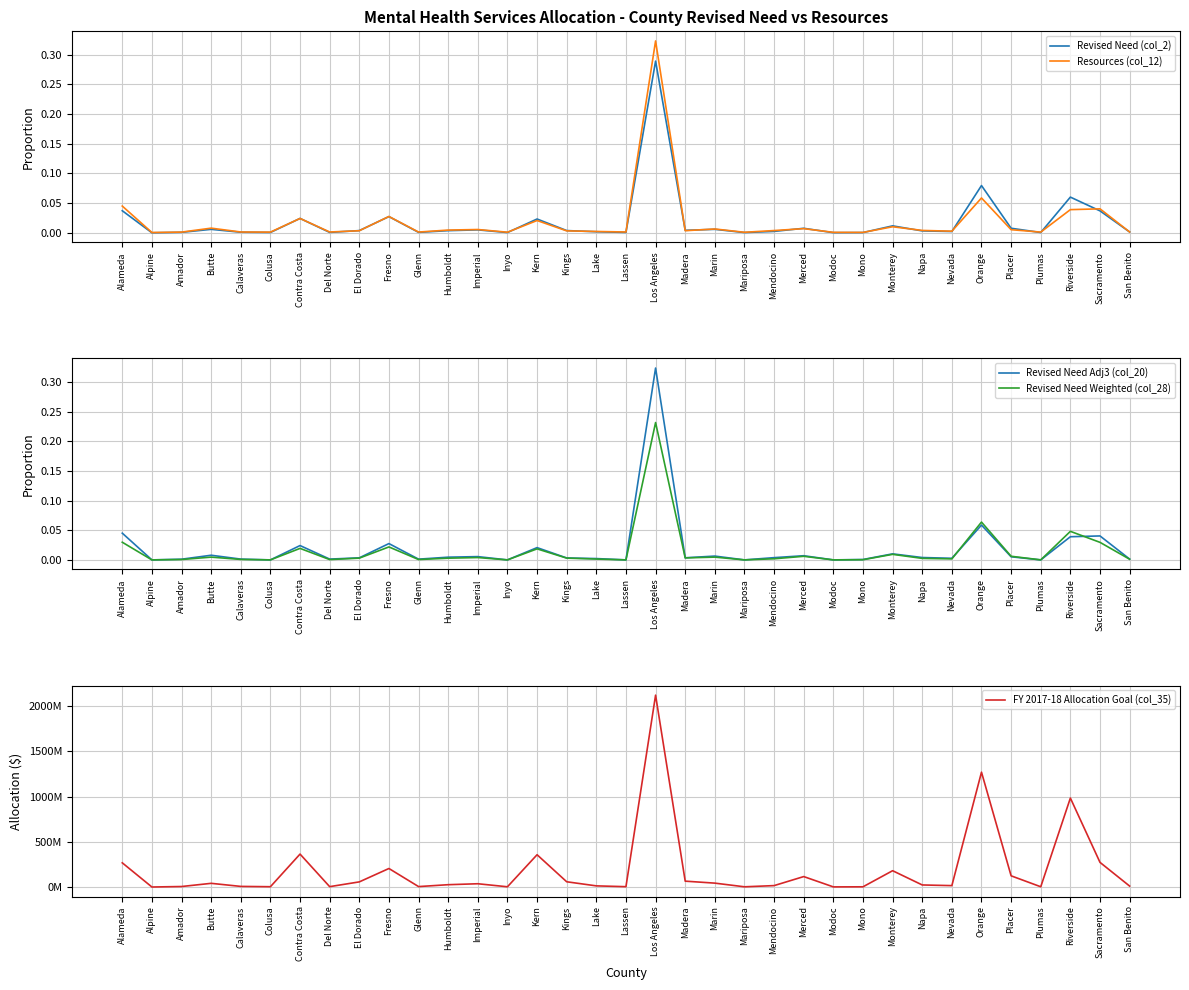

Is it true that Revised Need Adj3 (col_20) equals -0.2 at Inyo?

False